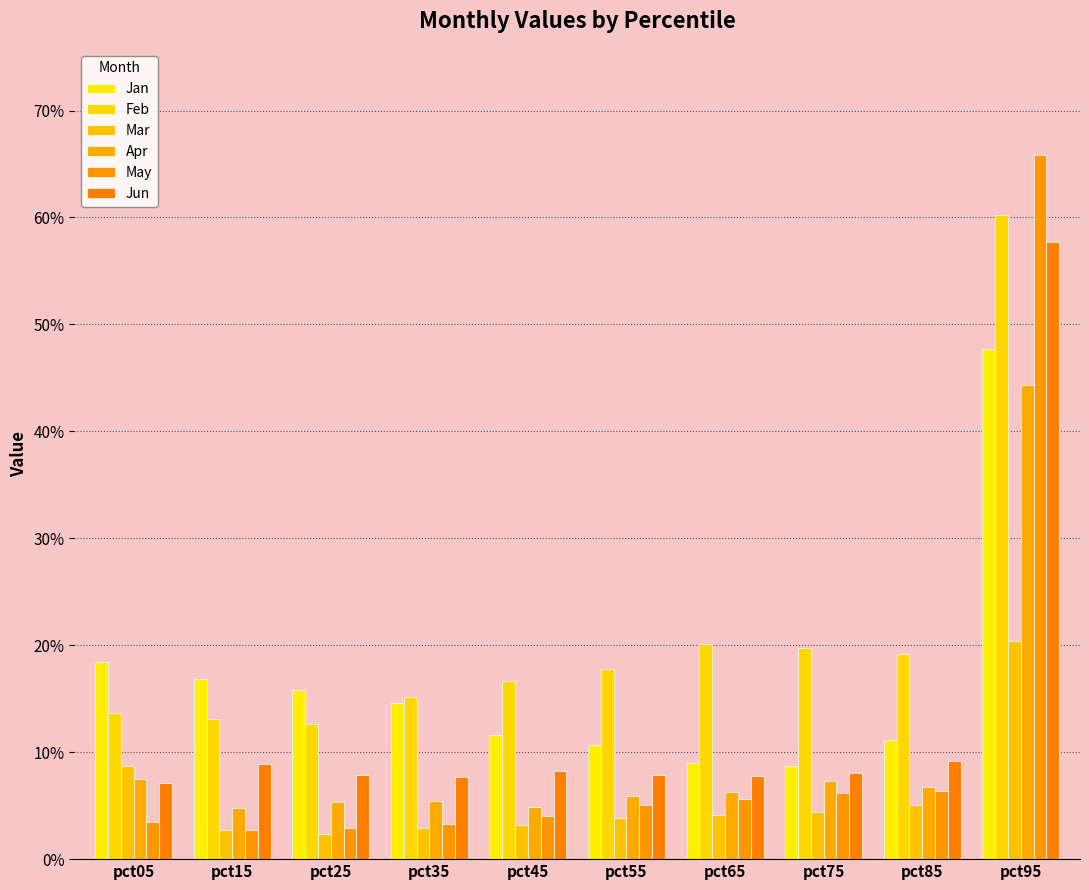

Reading right to left, extract all data points from this chart.

Jan: 0.5	0.1	0.1	0.1	0.1	0.1	0.1	0.2	0.2	0.2
Feb: 0.6	0.2	0.2	0.2	0.2	0.2	0.2	0.1	0.1	0.1
Mar: 0.2	0.1	0.0	0.0	0.0	0.0	0.0	0.0	0.0	0.1
Apr: 0.4	0.1	0.1	0.1	0.1	0.0	0.1	0.1	0.0	0.1
May: 0.7	0.1	0.1	0.1	0.1	0.0	0.0	0.0	0.0	0.0
Jun: 0.6	0.1	0.1	0.1	0.1	0.1	0.1	0.1	0.1	0.1